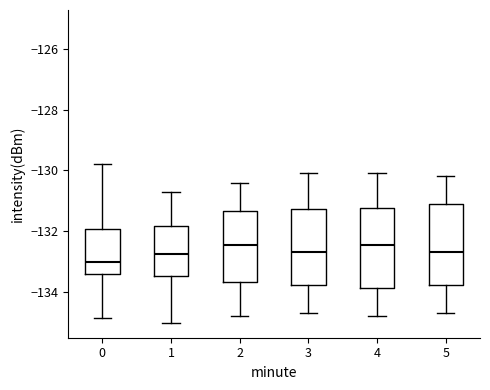

Reading left to right, read every box against the y-axis: the position of its median line, the range the box covers, and the ends of its whiskers. The values are not printed on the chart, so give them approximately, as read against the axis.

0: median -133.0, box -133.4 to -132.0, whiskers -134.8 to -129.8
1: median -132.8, box -133.4 to -131.8, whiskers -135.0 to -130.6
2: median -132.4, box -133.6 to -131.4, whiskers -134.8 to -130.4
3: median -132.6, box -133.8 to -131.2, whiskers -134.6 to -130.0
4: median -132.4, box -133.8 to -131.2, whiskers -134.8 to -130.0
5: median -132.6, box -133.8 to -131.0, whiskers -134.6 to -130.2